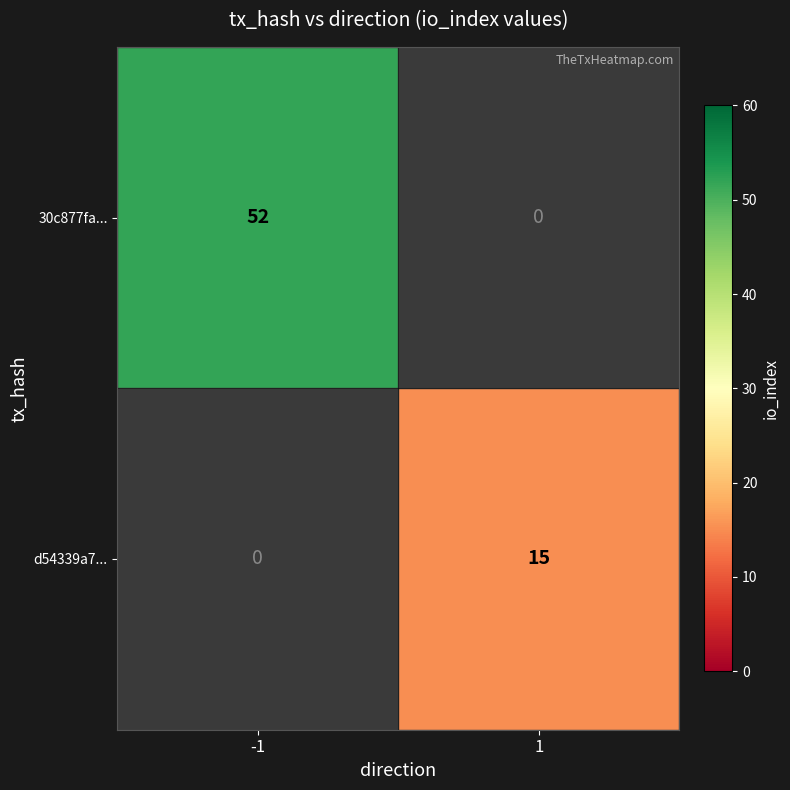

At which category does the chart reach its peak across all series?

-1